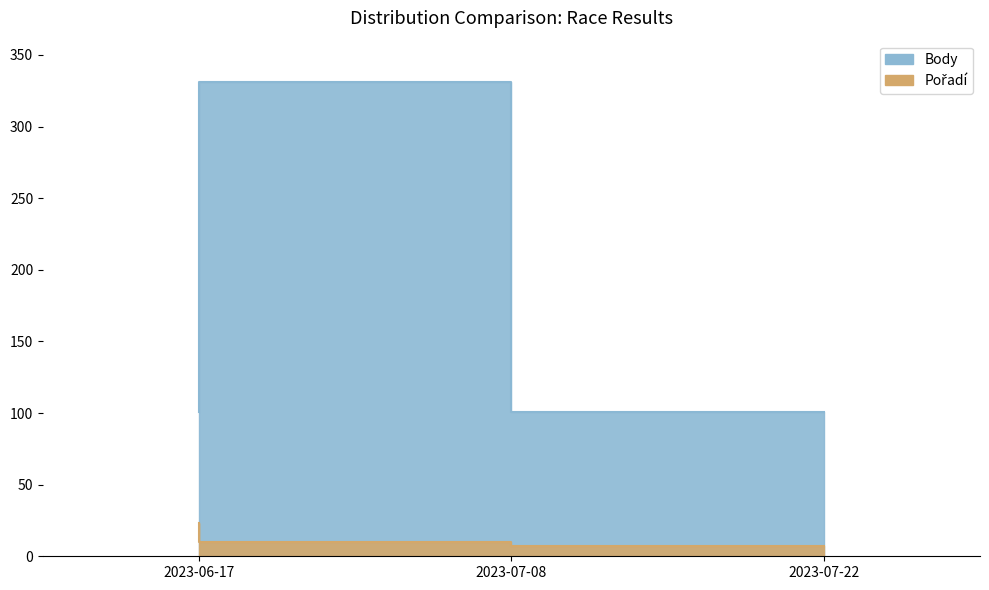

What is the approximate value of Pořadí at 2023-06-17?

23